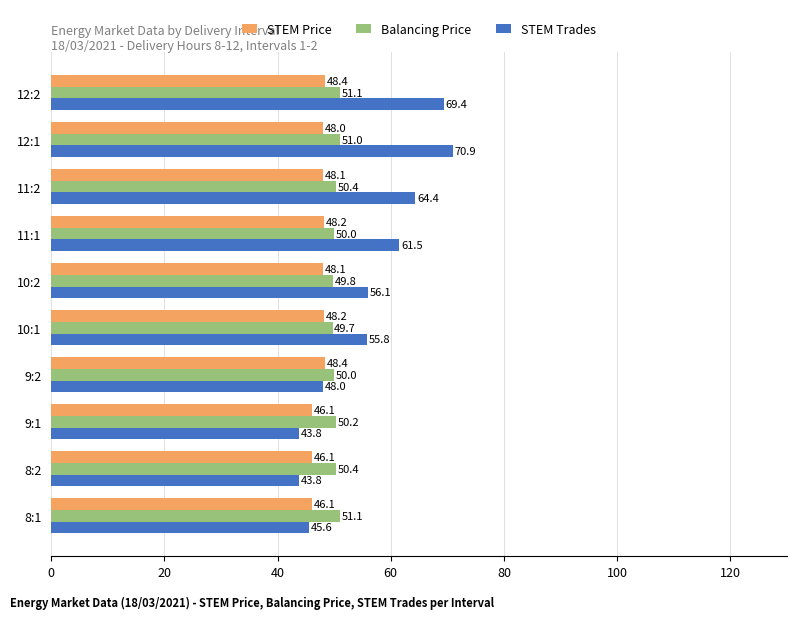

At how many categories does at least one series exceed 49?

10